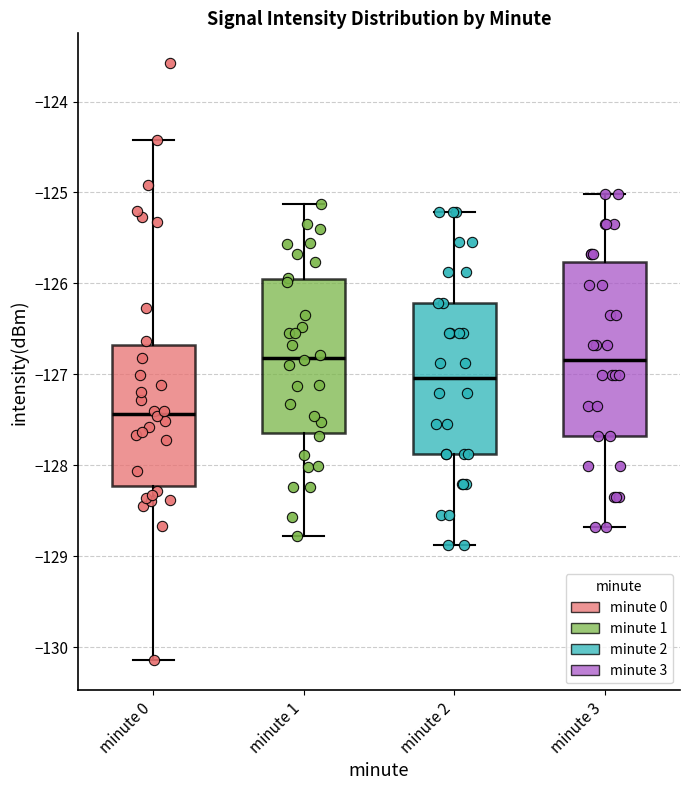

Reading left to right, transcribe this box plot: for each box, give where its median line is, the range the box spans, and where its two whiskers end, as read against the y-axis. The values are not printed on the chart, so give them approximately, as read against the axis.

minute 0: median -127.4, box -128.2 to -126.7, whiskers -130.1 to -124.4
minute 1: median -126.8, box -127.6 to -126.0, whiskers -128.8 to -125.1
minute 2: median -127.0, box -127.9 to -126.2, whiskers -128.9 to -125.2
minute 3: median -126.8, box -127.7 to -125.8, whiskers -128.7 to -125.0